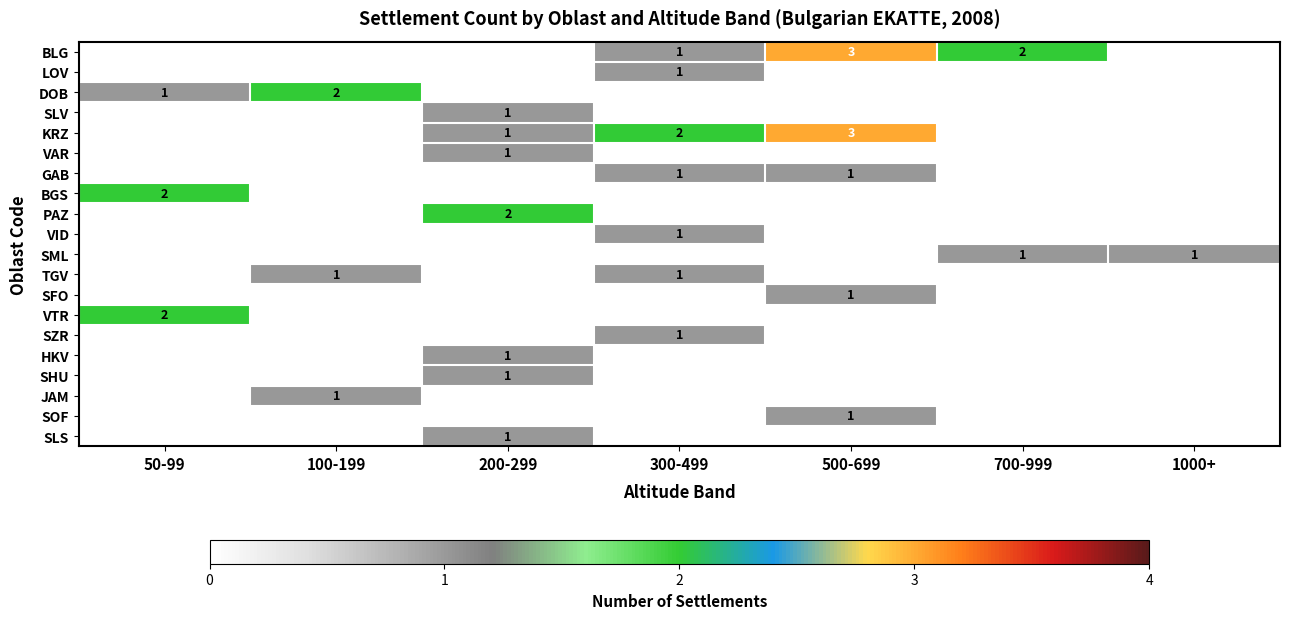

True or false: SML has a value of 1 at 1000+.

True